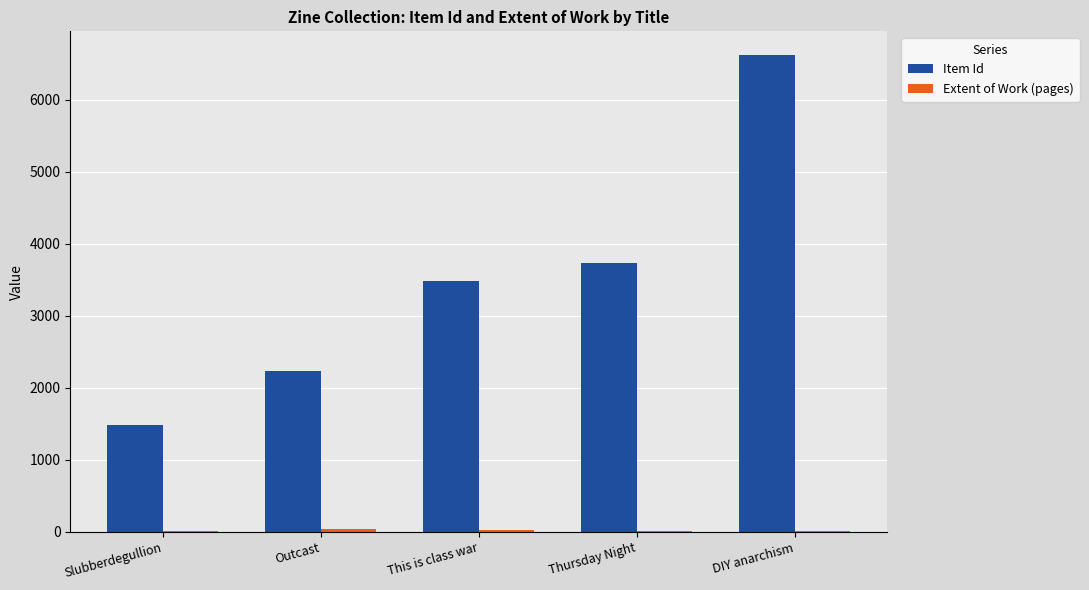

How many groups of bars are there?

5